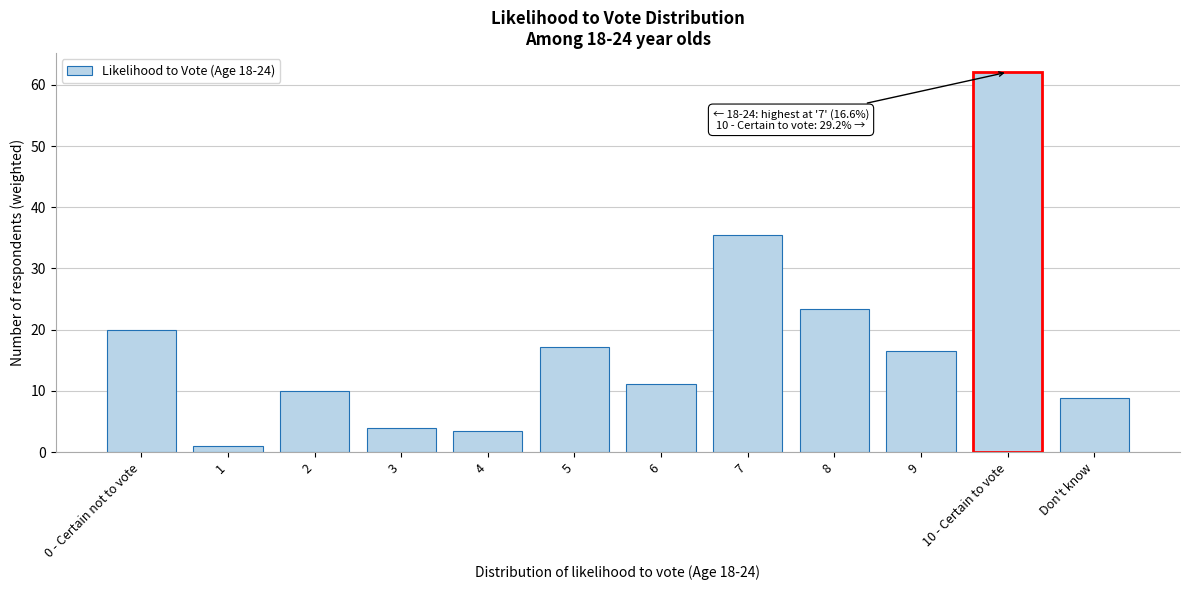

Reading right to left, extract all data points from this chart.

Don't know=8.9	10 - Certain to vote=62.1	9=16.6	8=23.5	7=35.4	6=11.1	5=17.2	4=3.4	3=3.9	2=10.0	1=0.9	0 - Certain not to vote=20.0